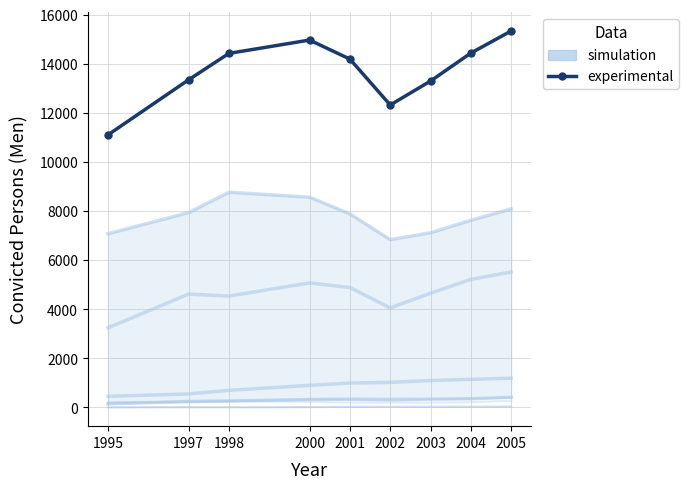

What is the total value across all series at 1995?

11250